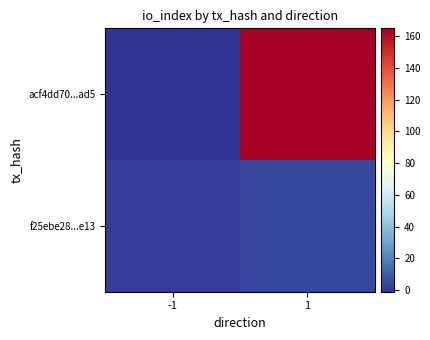

Which has a higher value, 1 or -1?

1